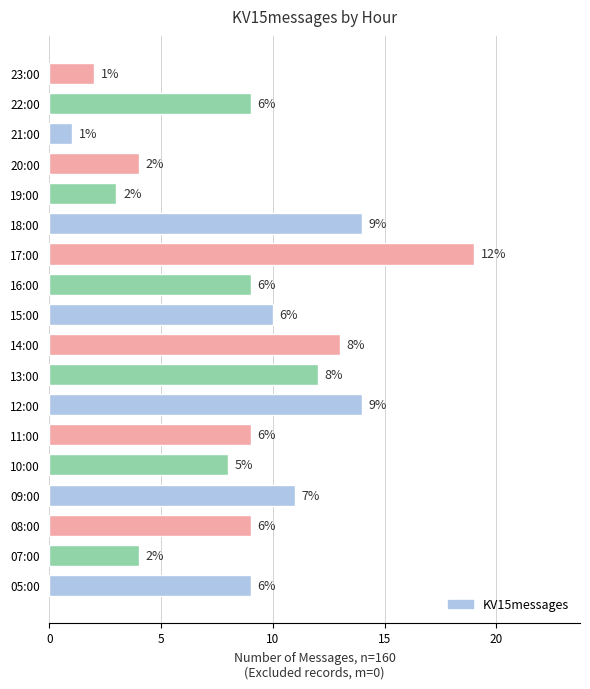

At which label is the value closest to 10?

15:00